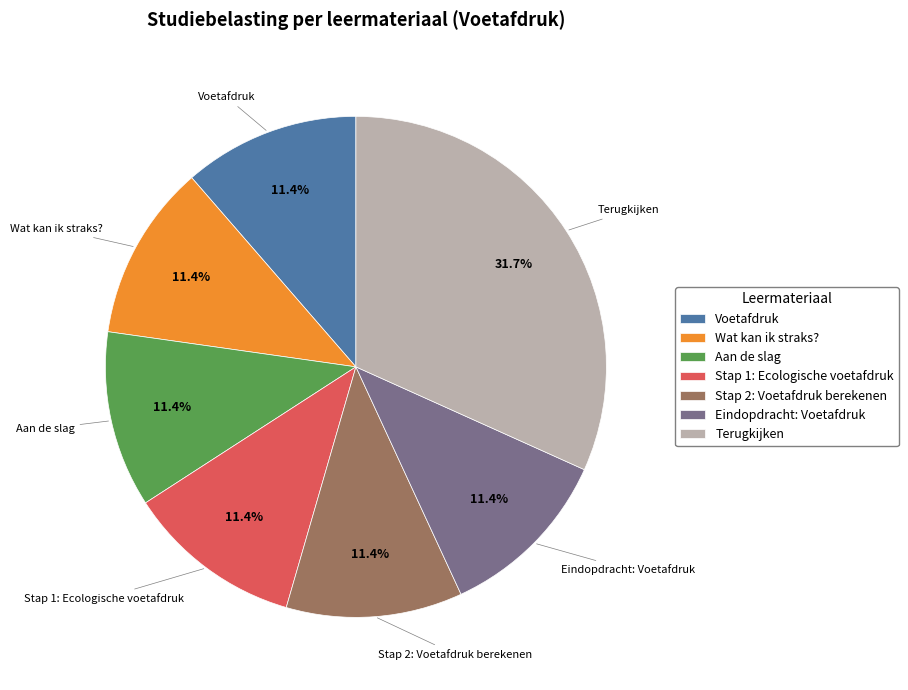

Is there a majority slice in this chart?

No